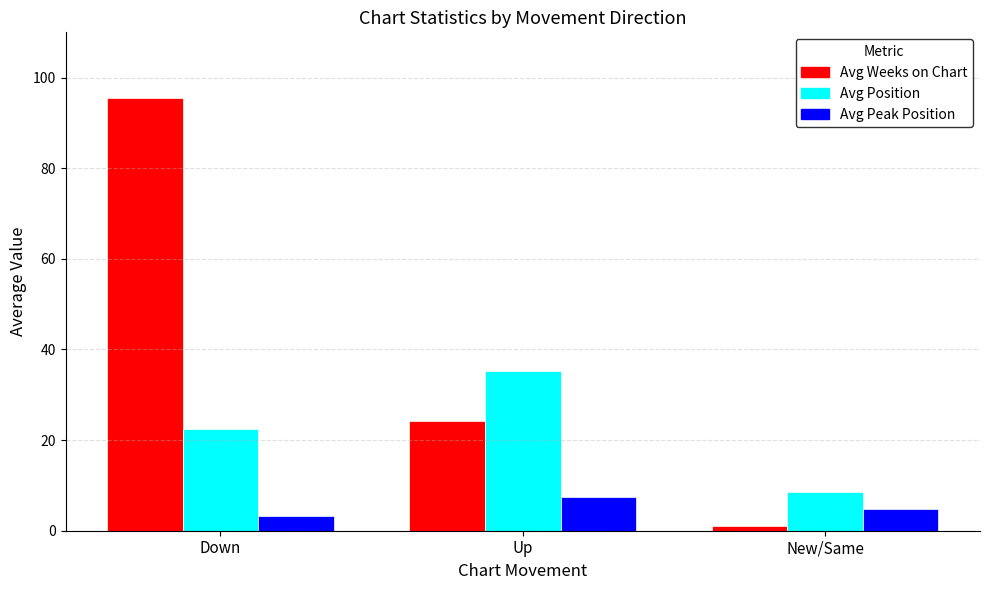

The Avg Position series shows 8.5 at New/Same. True or false?

True